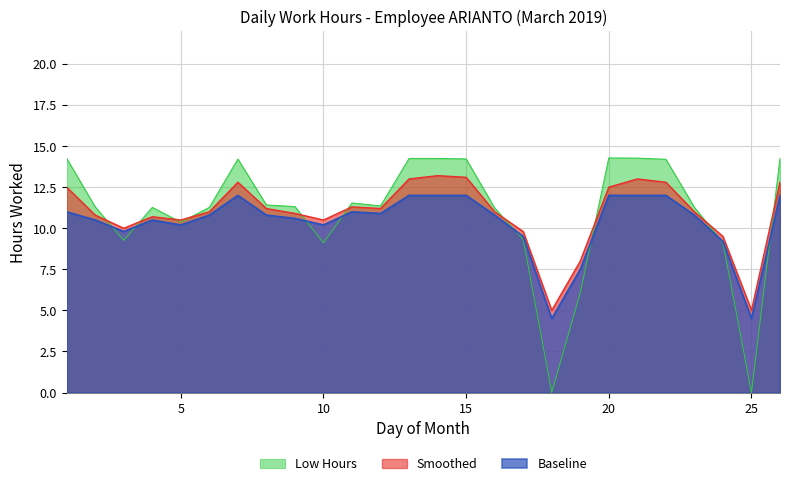

Reading right to left, list all the values displayed in this chart.

Low Hours: 14.3	0.0	9.1	11.3	14.2	14.3	14.3	6.1	0.0	9.3	11.2	14.2	14.2	14.2	11.4	11.5	9.1	11.3	11.4	14.2	11.3	10.4	11.3	9.3	11.3	14.2
Smoothed: 12.8	5.0	9.5	11.0	12.8	13.0	12.5	8.0	5.0	9.8	11.0	13.1	13.2	13.0	11.2	11.3	10.5	10.9	11.2	12.8	11.0	10.5	10.7	10.0	10.8	12.5
Baseline: 12.0	4.5	9.2	10.8	12.0	12.0	12.0	7.5	4.5	9.5	10.8	12.0	12.0	12.0	10.9	11.0	10.2	10.6	10.8	12.0	10.8	10.2	10.5	9.8	10.5	11.0